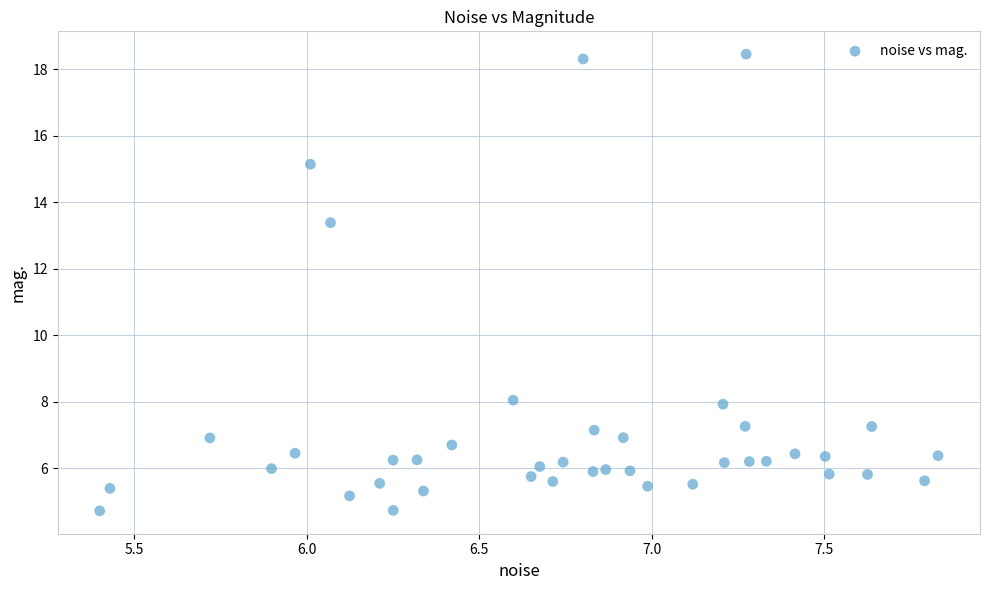

What is the range of Y values (max minus min)?

13.7